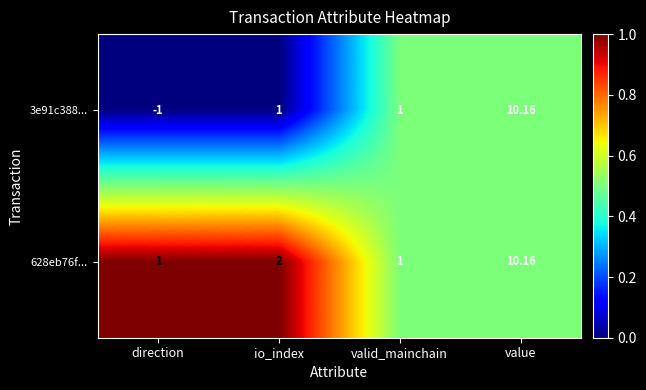

Which series has the widest spread of values?

3e91c388...